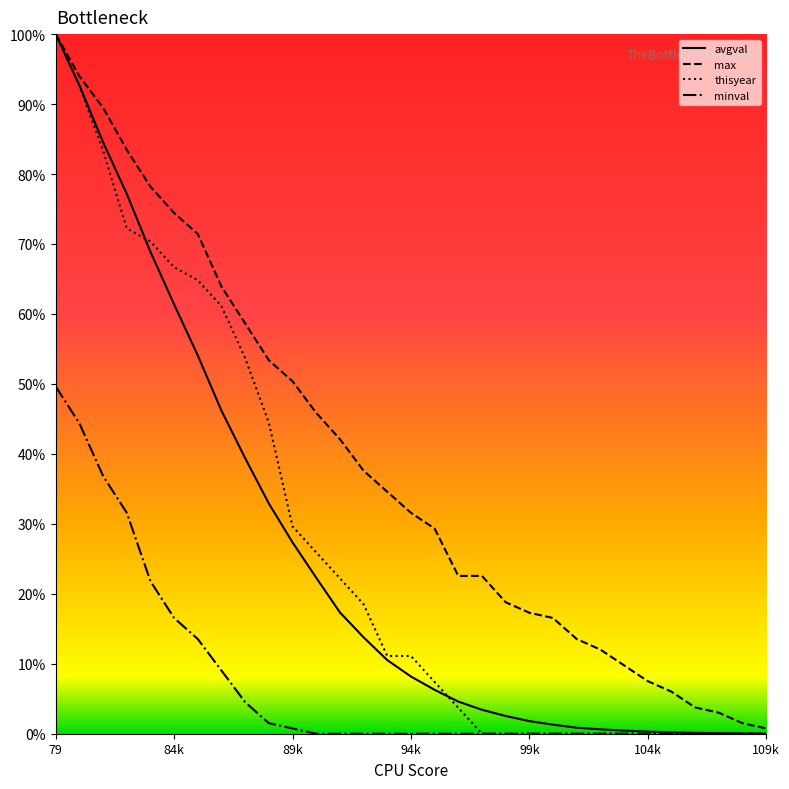

Which series has the widest spread of values?

thisyear